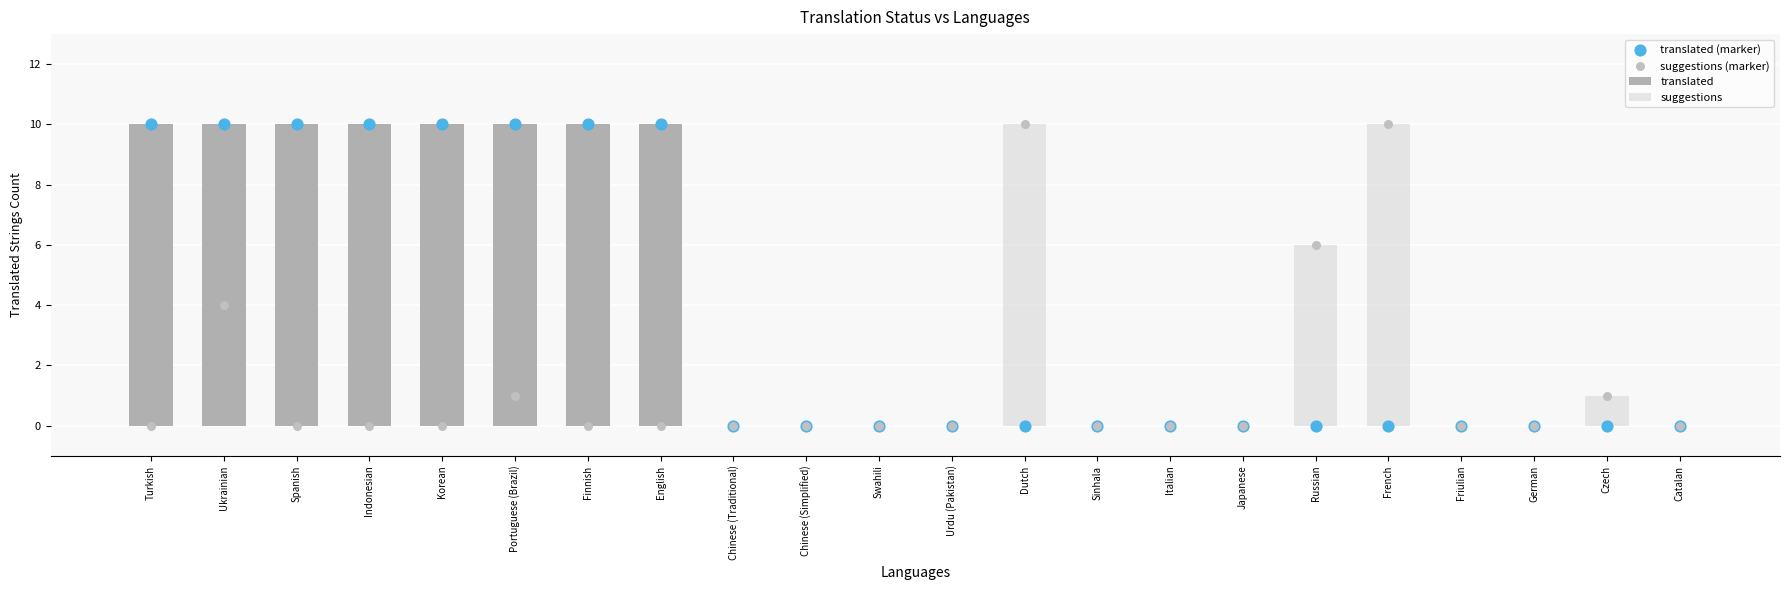

Which series has the largest Y range (max minus min)?

translated